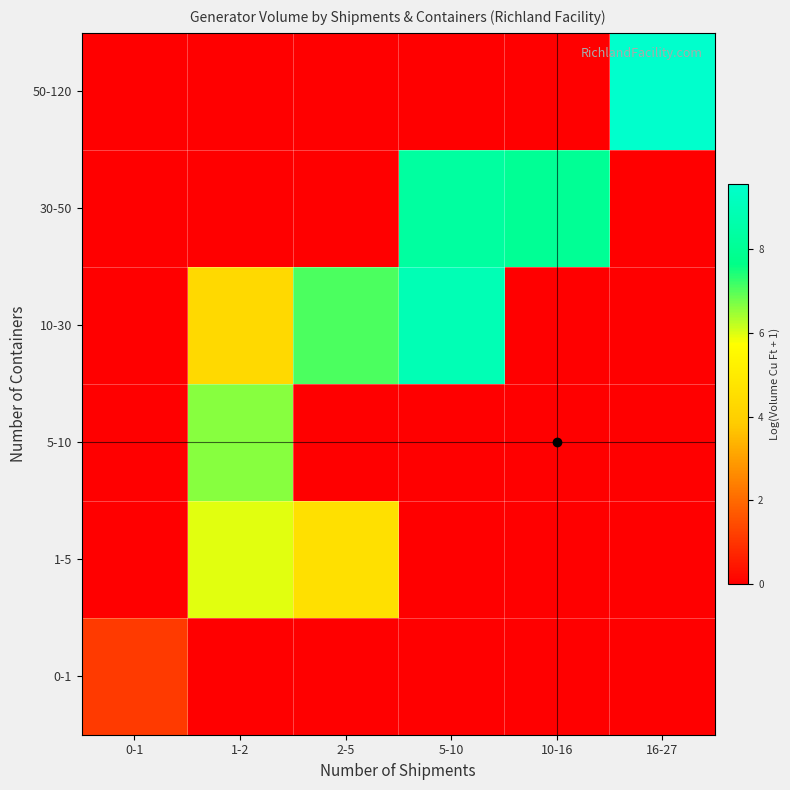

Reading right to left, transcribe all the data shown in this chart.

0-1: 16-27=0.0	10-16=0.0	5-10=0.0	2-5=0.0	1-2=0.0	0-1=1.1
1-5: 16-27=0.0	10-16=0.0	5-10=0.0	2-5=4.6	1-2=6.0	0-1=0.0
5-10: 16-27=0.0	10-16=0.0	5-10=0.0	2-5=0.0	1-2=6.6	0-1=0.0
10-30: 16-27=0.0	10-16=0.0	5-10=8.9	2-5=7.1	1-2=4.3	0-1=0.0
30-50: 16-27=0.0	10-16=8.0	5-10=8.3	2-5=0.0	1-2=0.0	0-1=0.0
50-120: 16-27=9.6	10-16=0.0	5-10=0.0	2-5=0.0	1-2=0.0	0-1=0.0